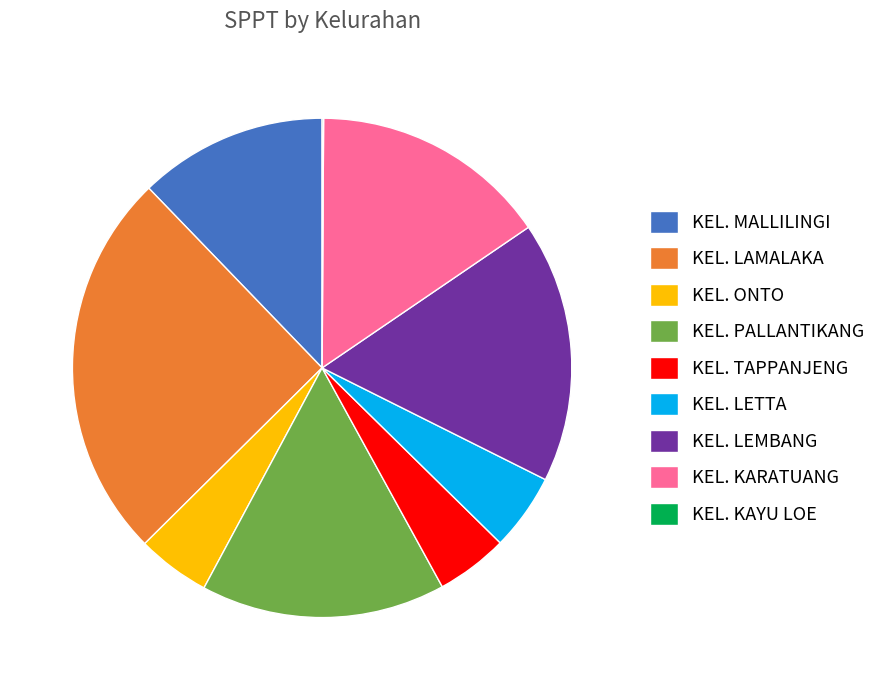

What is the largest slice in the pie chart?

KEL. LAMALAKA